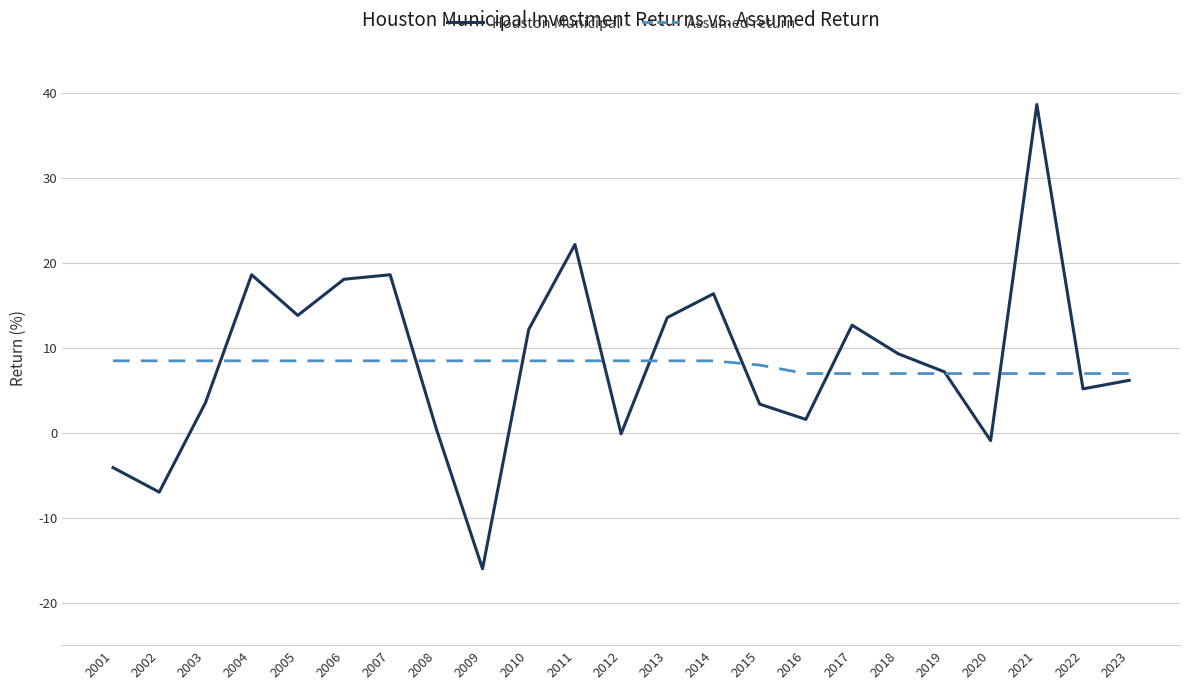

The value of Assumed return at 2009 is 14.0. True or false?

False